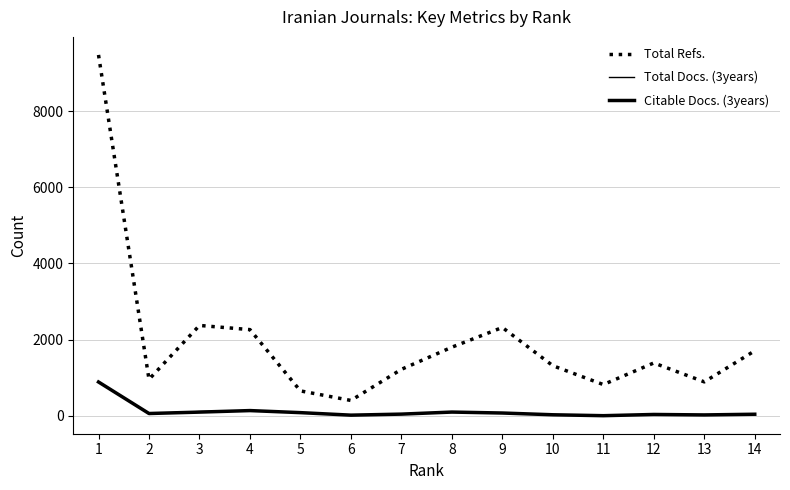

Does the chart display data point markers on the line(s)?

No